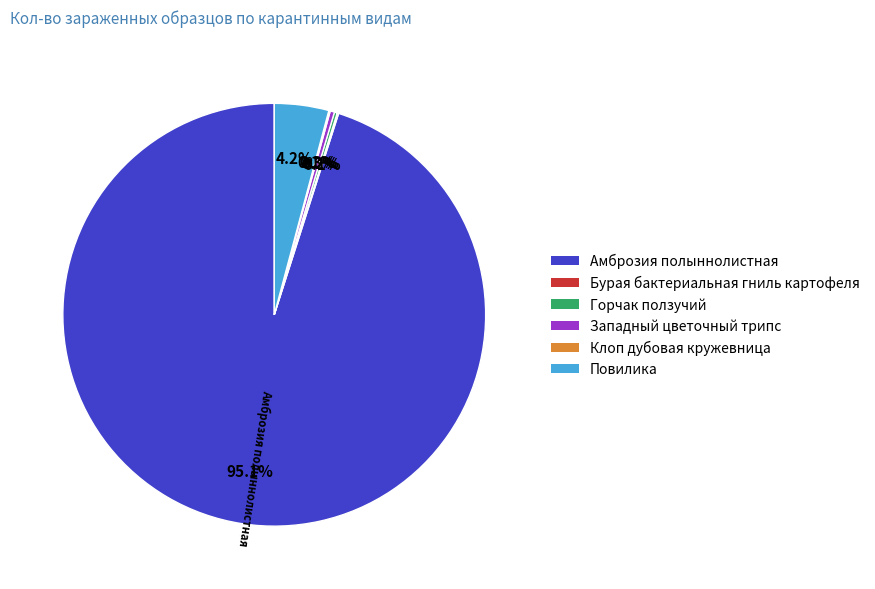

To the nearest percent, what is the average slice percentage?

17%